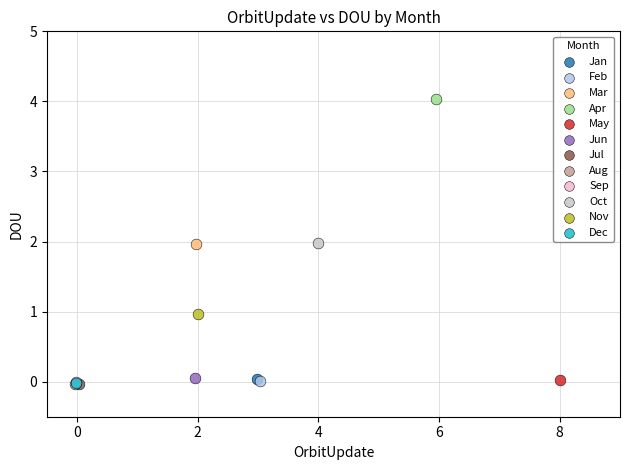

Which series reaches the maximum Y coordinate?

Apr